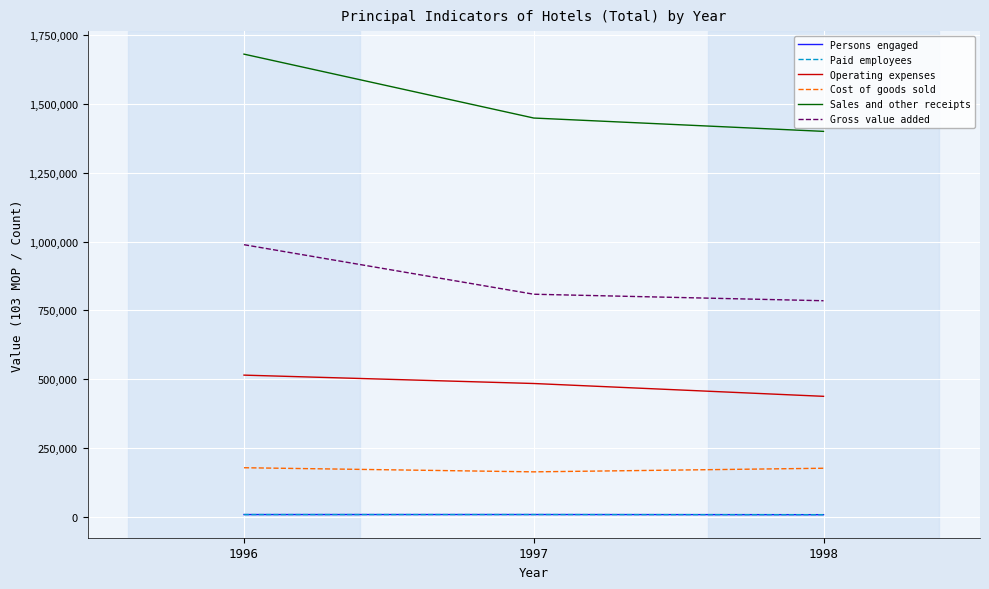

What is the greatest value displayed?

1681548